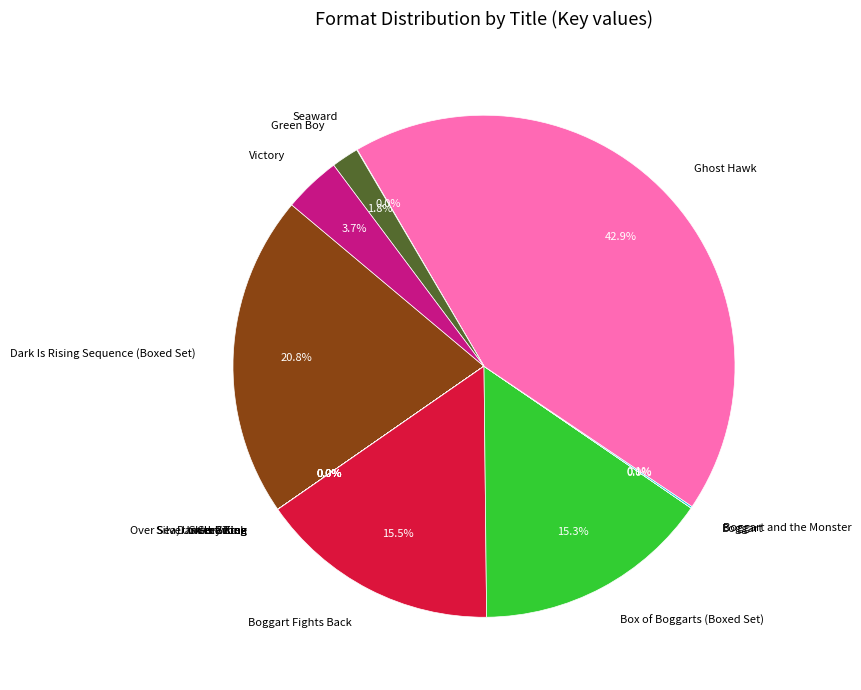

Which category has the biggest portion of the pie?

Ghost Hawk